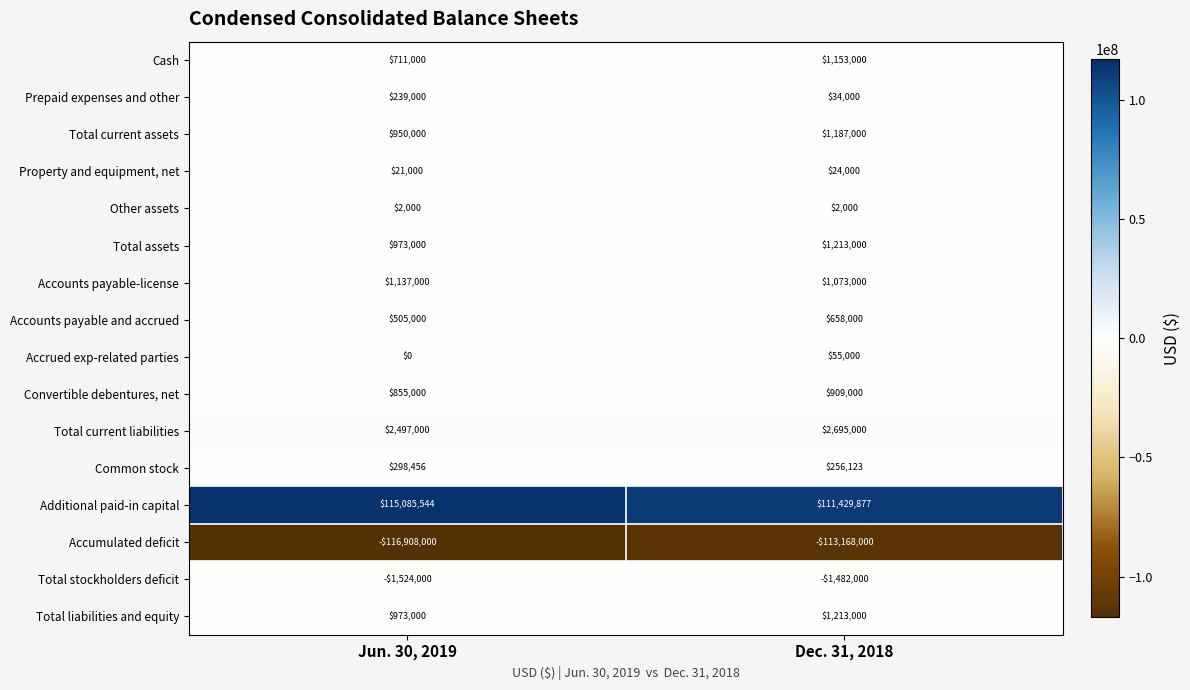

What is the sum of all Total current liabilities values?

5192000